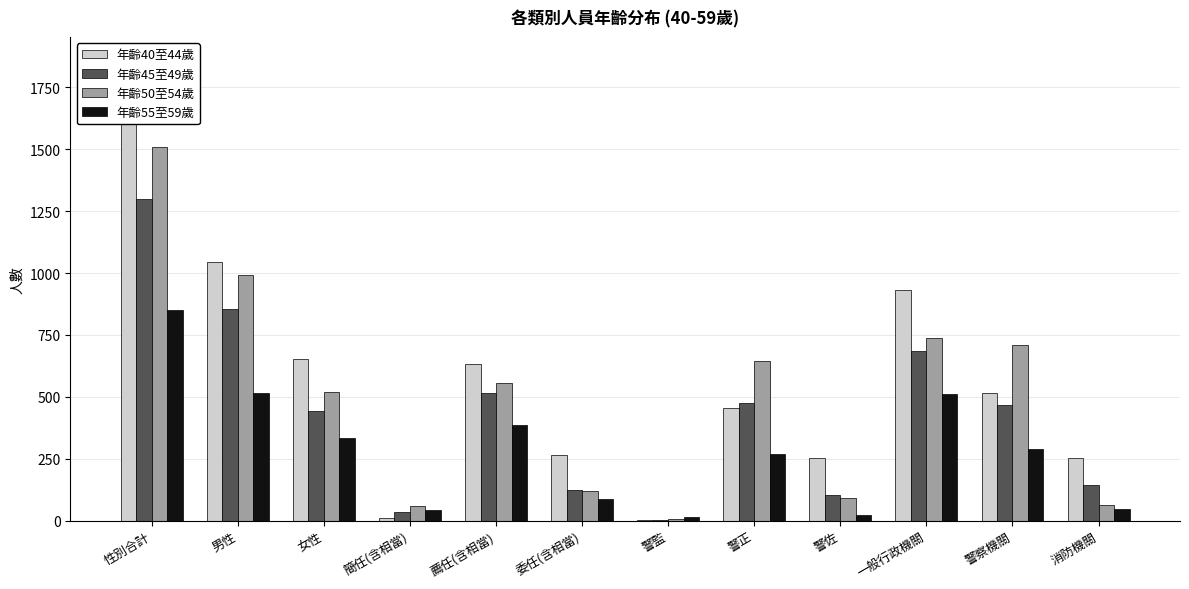

The value of 年齡45至49歲 at 警監 is 2. True or false?

True